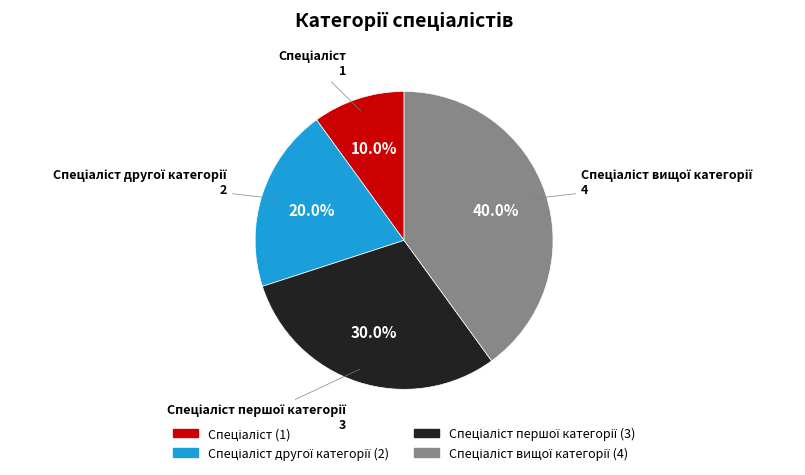

Is there any slice that represents more than half of the pie?

No